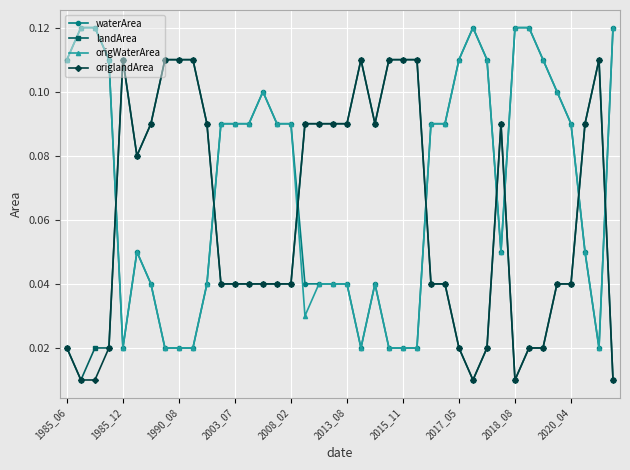

After their last crossing, which series has the higher values: origWaterArea or origlandArea?

origWaterArea